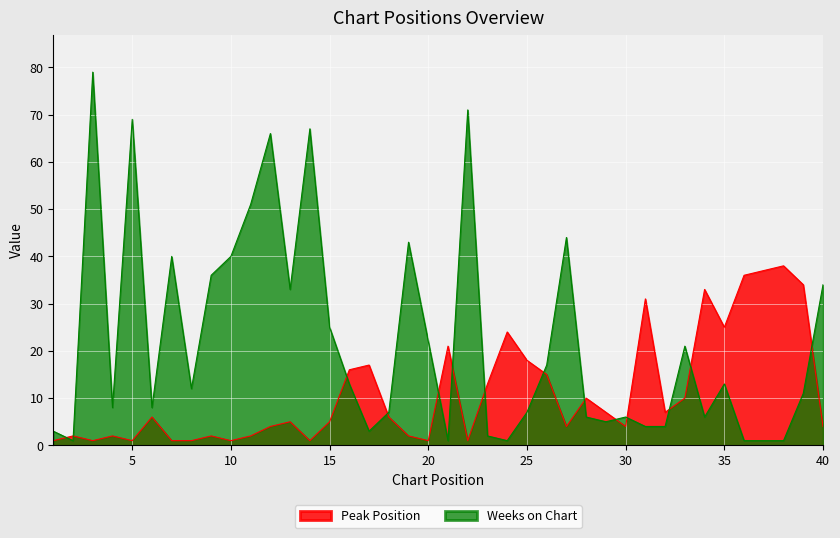

How many values in the Peak Position series exceed 6?

18